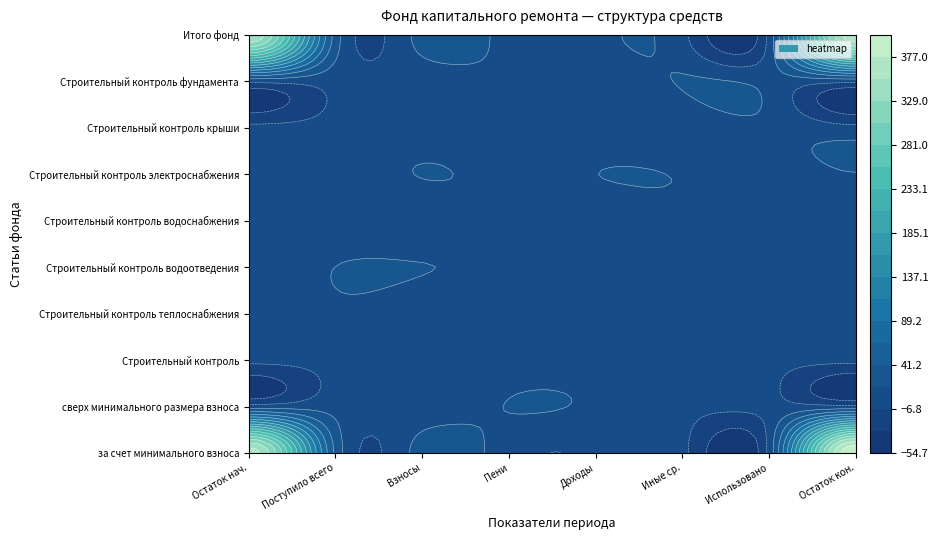

Which series has the largest range (max minus min)?

за счет минимального взноса